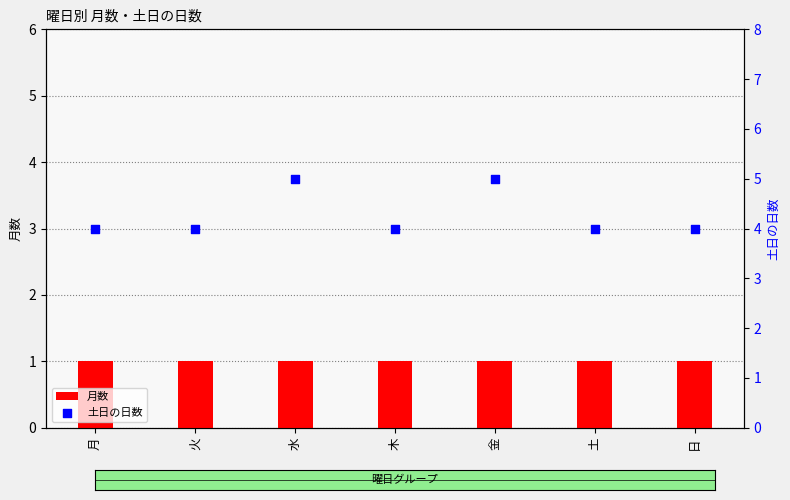

Which series has the largest total across all categories?

土日の日数